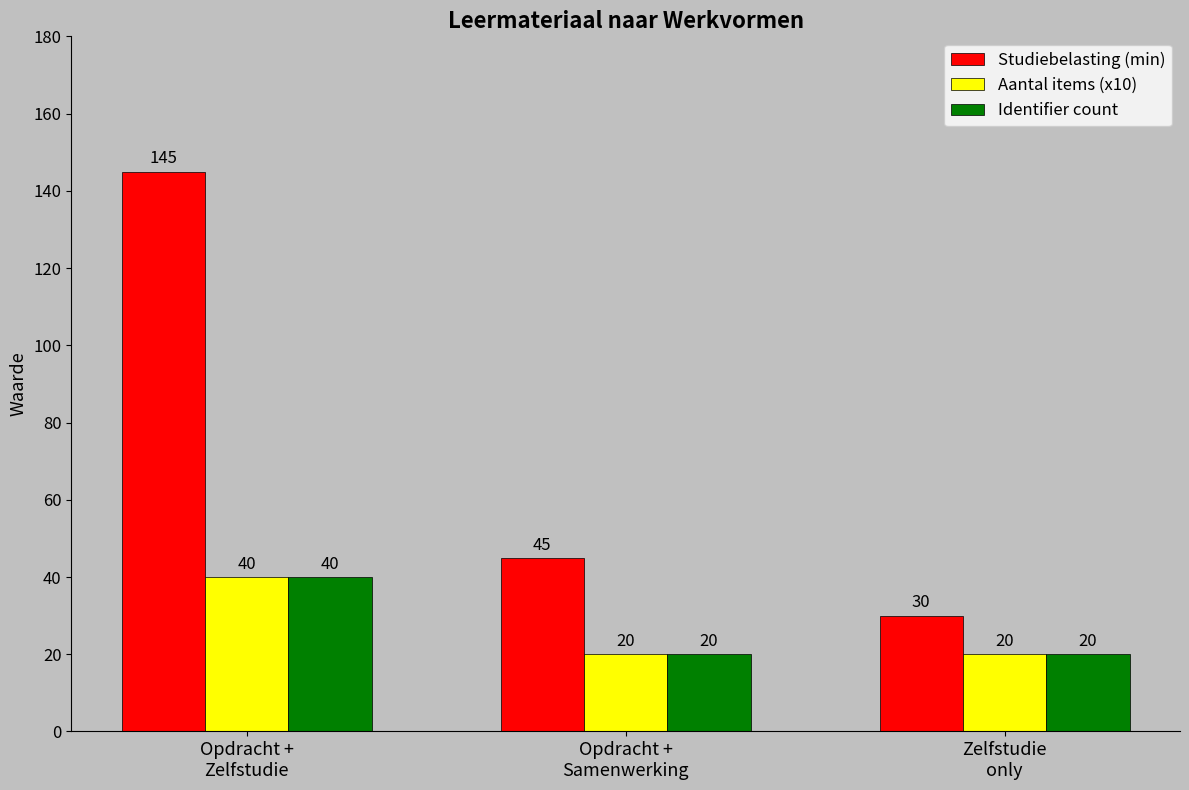

How many Studiebelasting (min) values are between 30 and 145?

3